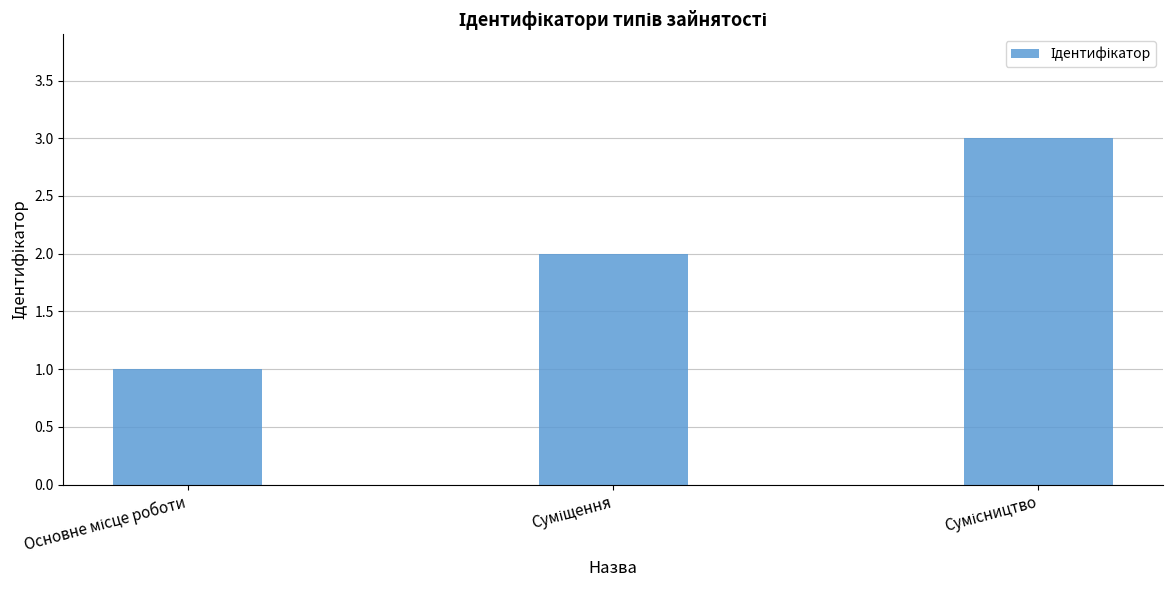

Count the number of categories in the chart.

3